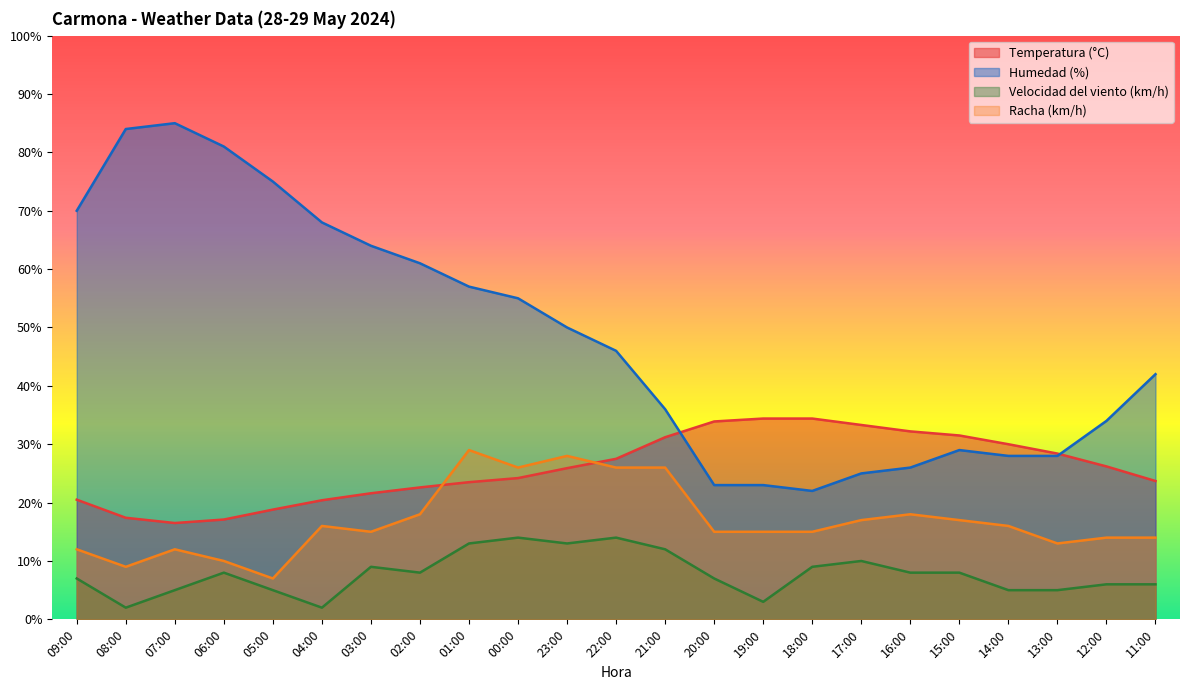

Reading right to left, transcribe all the data shown in this chart.

Temperatura (°C): 23.7	26.2	28.4	30.0	31.5	32.2	33.3	34.4	34.4	33.9	31.2	27.5	25.9	24.2	23.5	22.6	21.6	20.4	18.8	17.1	16.5	17.4	20.5
Humedad (%): 42.0	34.0	28.0	28.0	29.0	26.0	25.0	22.0	23.0	23.0	36.0	46.0	50.0	55.0	57.0	61.0	64.0	68.0	75.0	81.0	85.0	84.0	70.0
Velocidad del viento (km/h): 6.0	6.0	5.0	5.0	8.0	8.0	10.0	9.0	3.0	7.0	12.0	14.0	13.0	14.0	13.0	8.0	9.0	2.0	5.0	8.0	5.0	2.0	7.0
Racha (km/h): 14.0	14.0	13.0	16.0	17.0	18.0	17.0	15.0	15.0	15.0	26.0	26.0	28.0	26.0	29.0	18.0	15.0	16.0	7.0	10.0	12.0	9.0	12.0